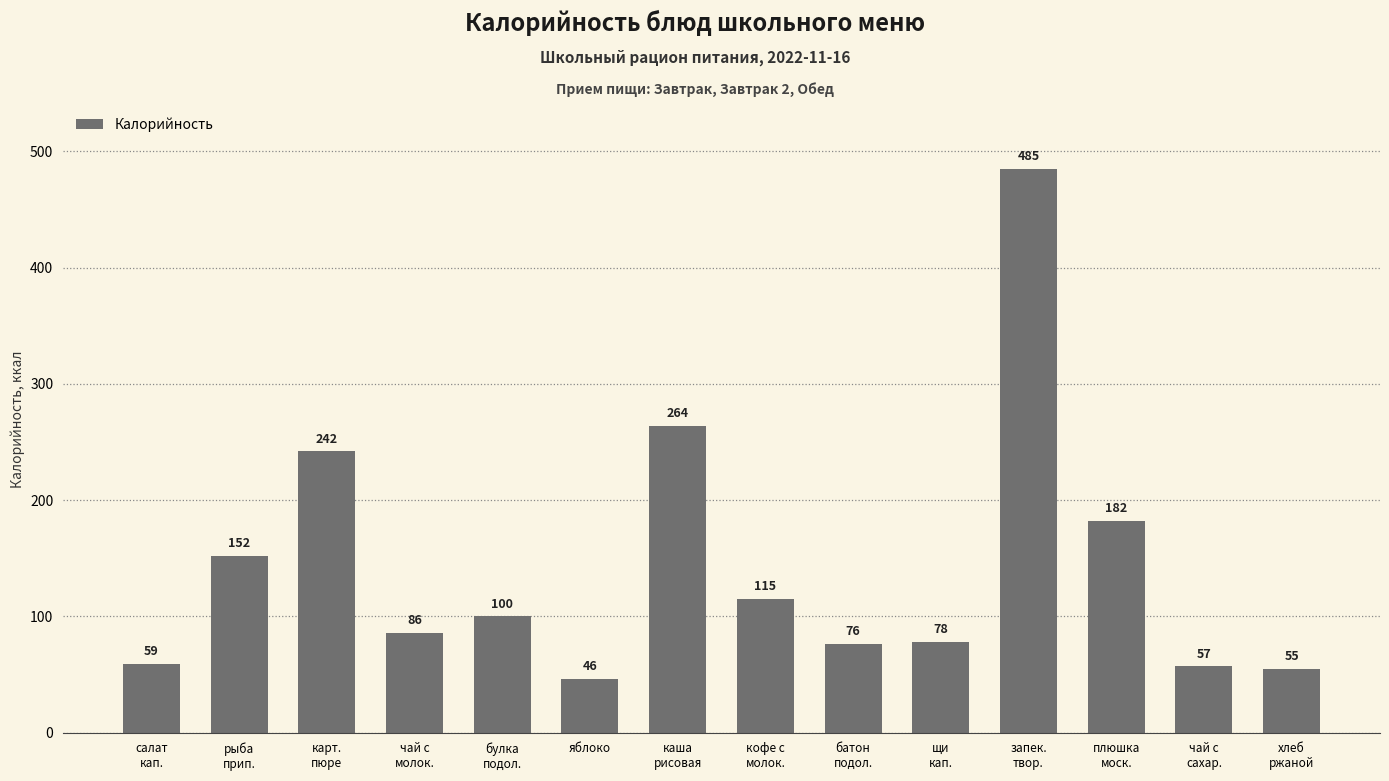

Where does the data first go above 100?

рыба
прип.